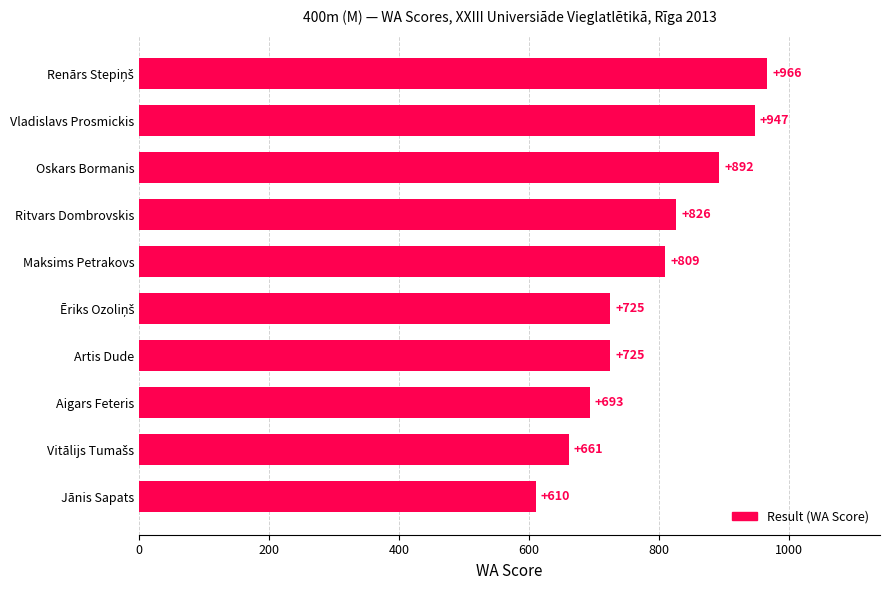

How many data points does each series have?

10